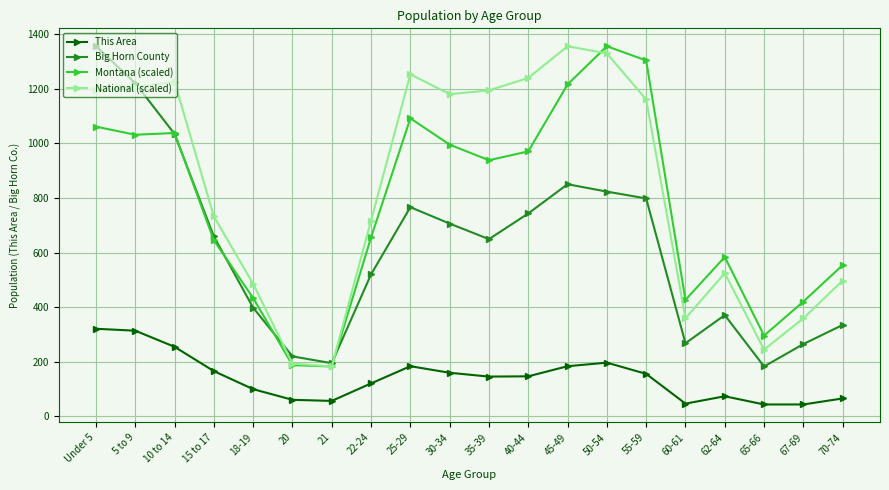

What is the value of the Big Horn County point at the 10th from the left?

706.0